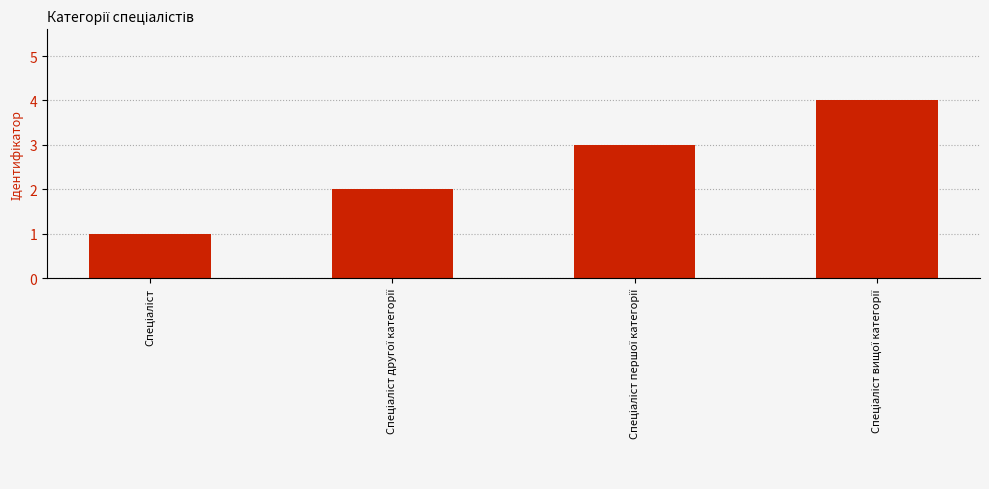

How many values are between 2 and 4?

3